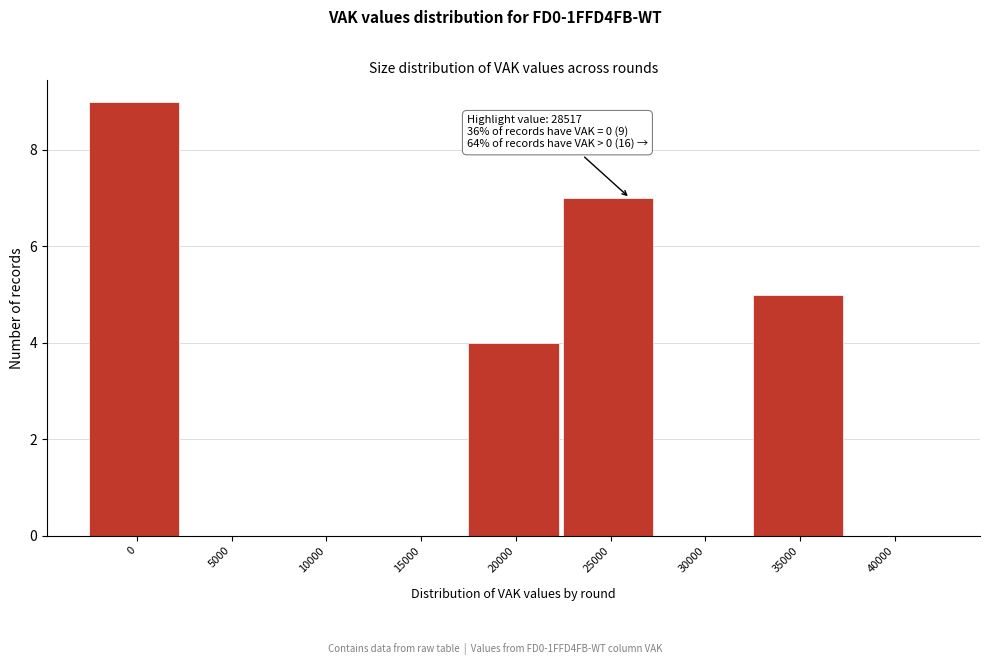

Reading left to right, extract all data points from this chart.

0=9	5000=0	10000=0	15000=0	20000=4	25000=7	30000=0	35000=5	40000=0